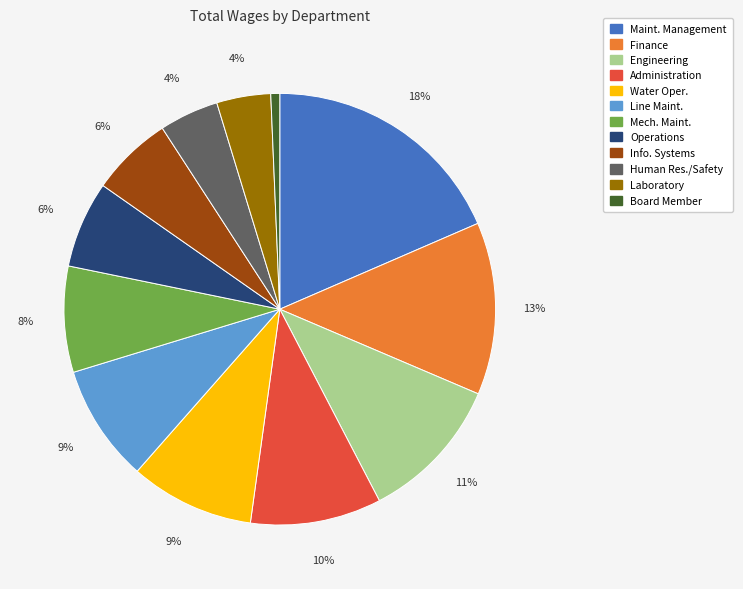

The Finance slice represents 13% of the pie. True or false?

True